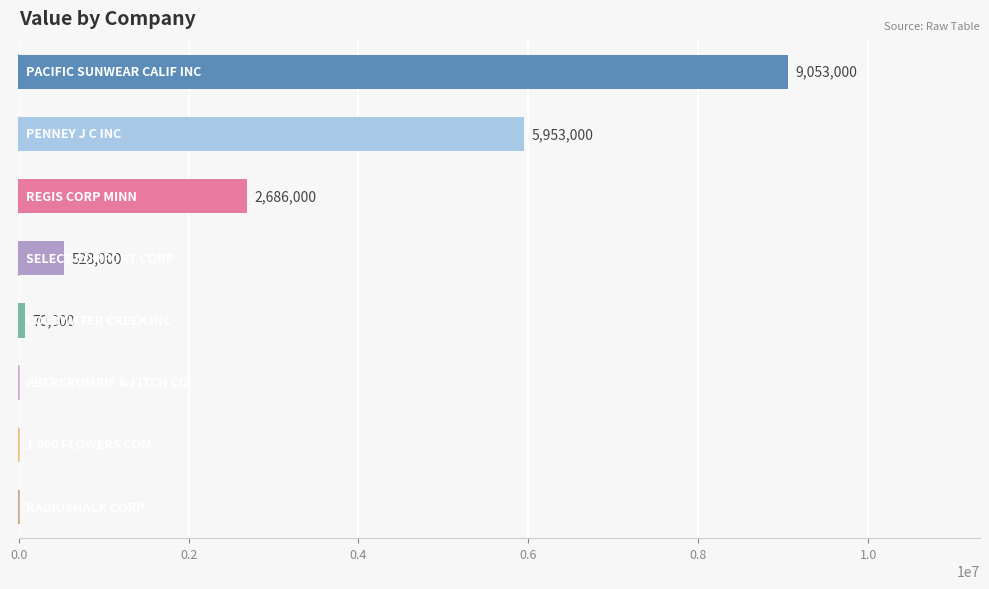

Count the number of categories in the chart.

8